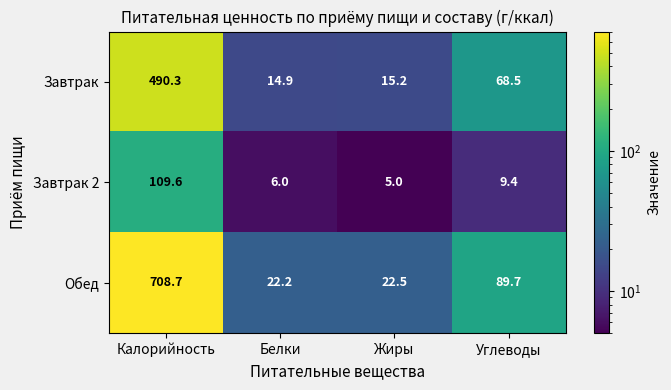

Count the number of data series in this chart.

3